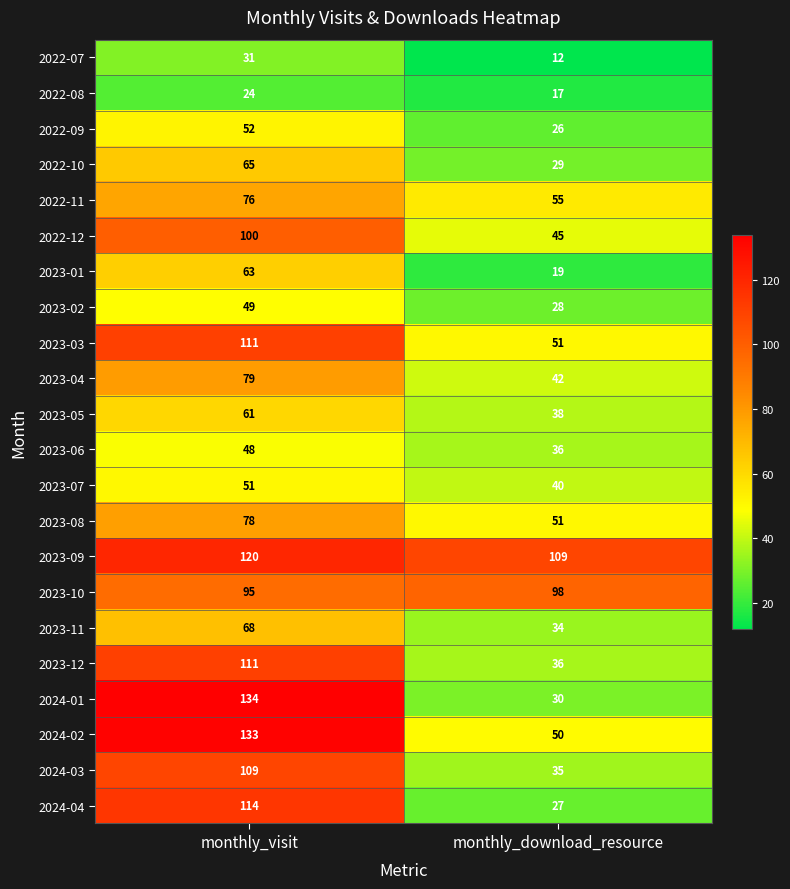

List the labels in order of 2024-02 value, largest first.

monthly_visit, monthly_download_resource